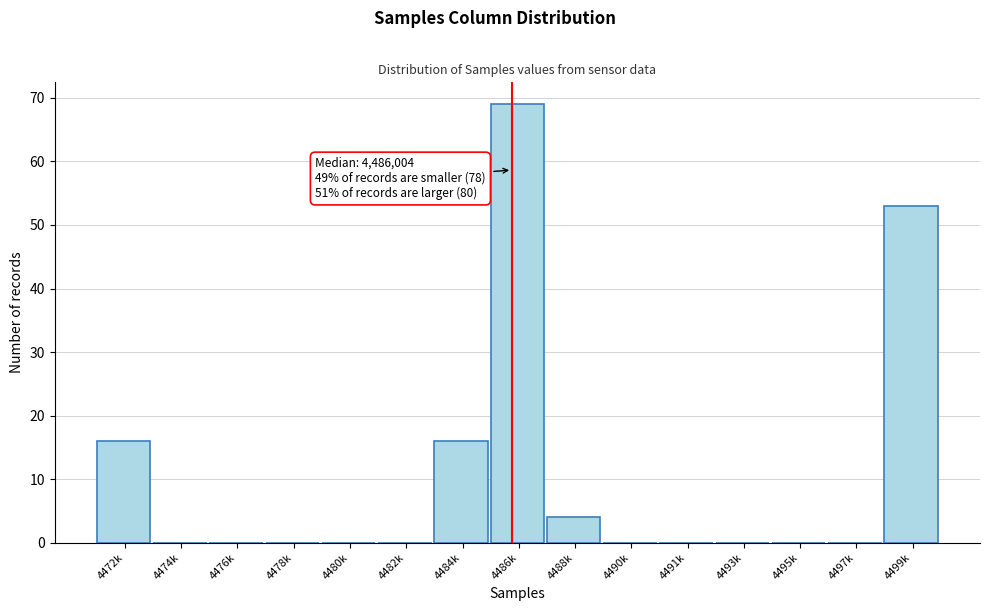

Reading left to right, list all the values displayed in this chart.

4472k=16	4474k=0	4476k=0	4478k=0	4480k=0	4482k=0	4484k=16	4486k=69	4488k=4	4490k=0	4491k=0	4493k=0	4495k=0	4497k=0	4499k=53